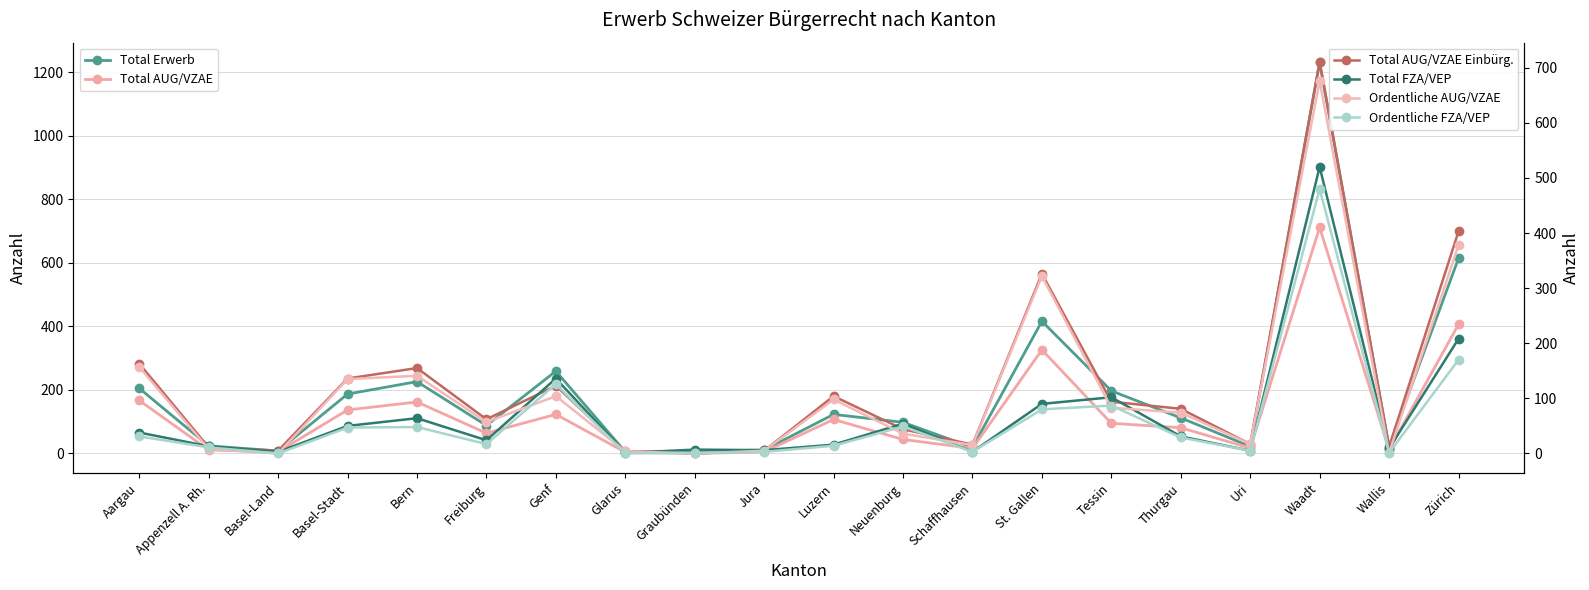

After their last crossing, which series has the higher values: Ordentliche FZA/VEP or Total AUG/VZAE Einbürg.?

Total AUG/VZAE Einbürg.